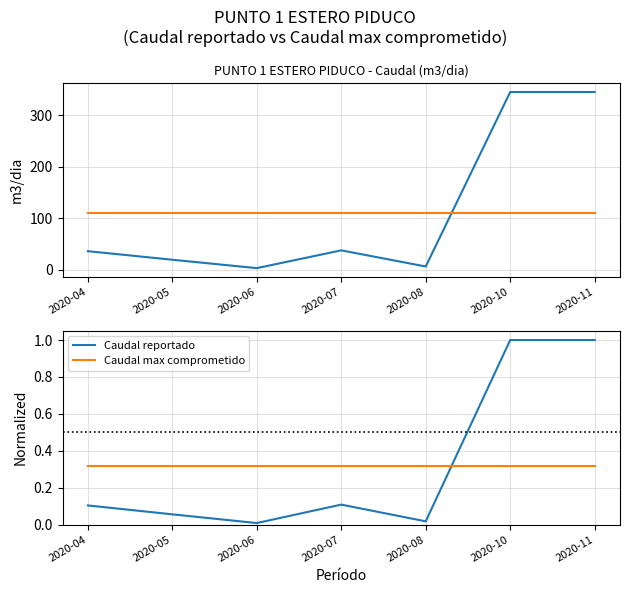

Reading left to right, what are all the values shown in this chart?

Caudal reportado: 0.1	0.1	0.0	0.1	0.0	1.0	1.0
Caudal max comprometido: 0.3	0.3	0.3	0.3	0.3	0.3	0.3